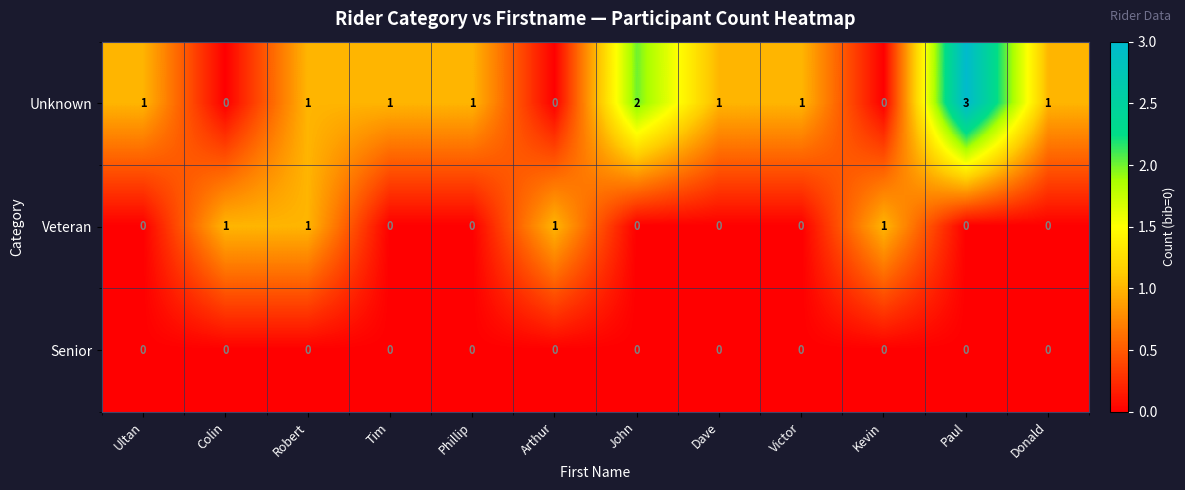

How many series are shown in this chart?

3